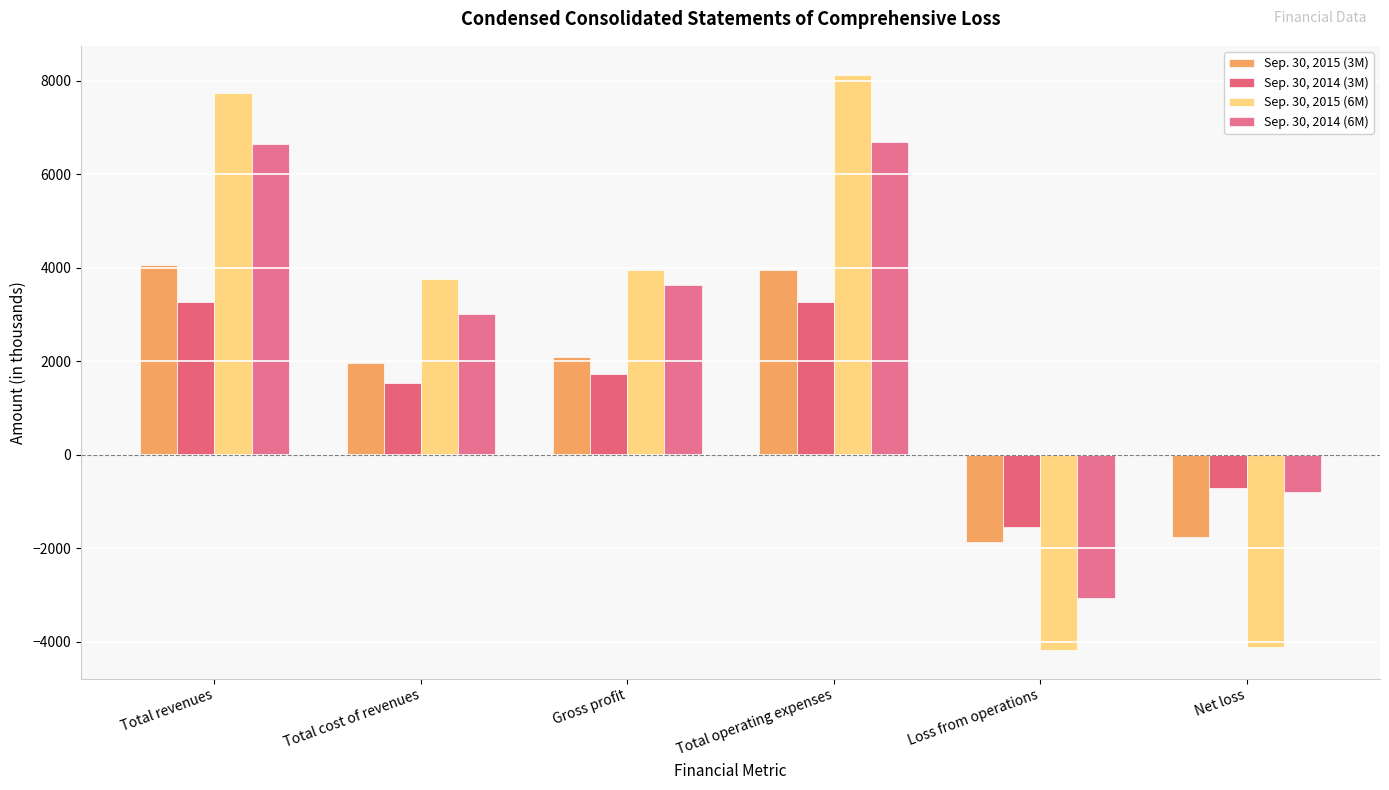

At which category is the sum across all series the highest?

Total operating expenses